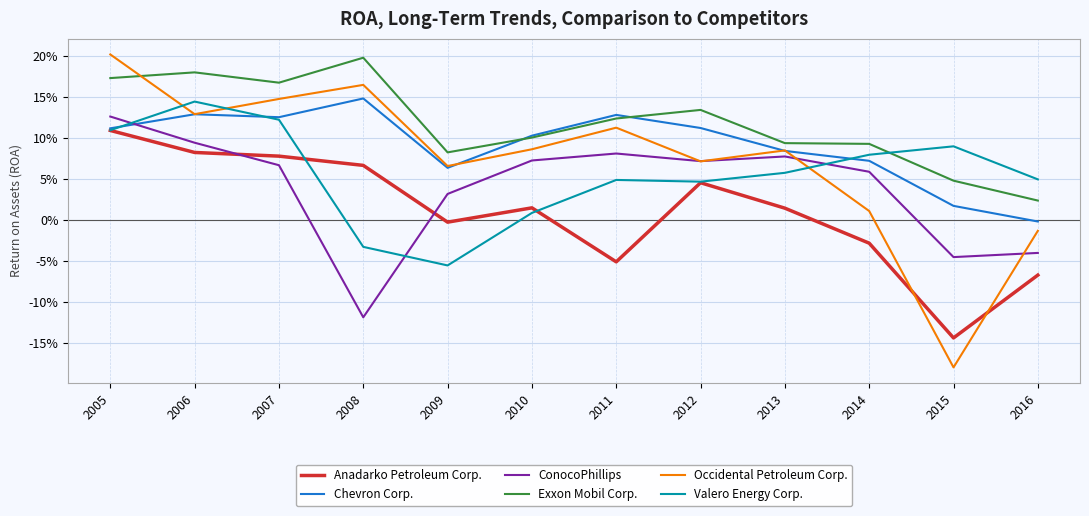

Is it true that Occidental Petroleum Corp. equals 0.1 at 2006?

False